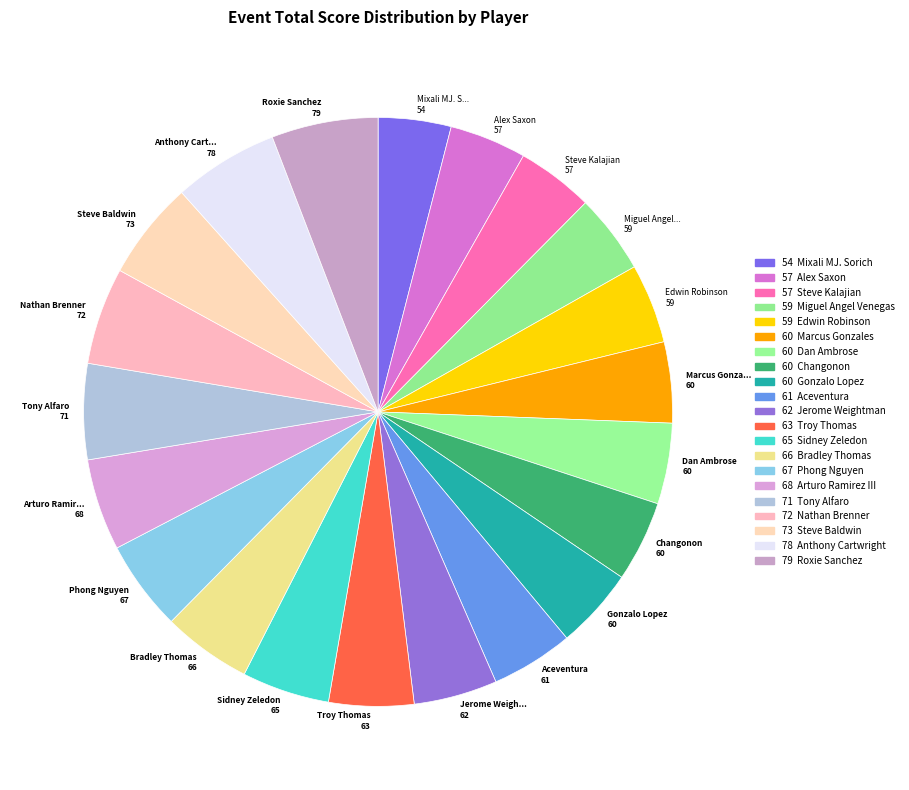

Approximately how many times larger is the value at Aceventura 61 compared to Anthony Cart... 78?

0.8